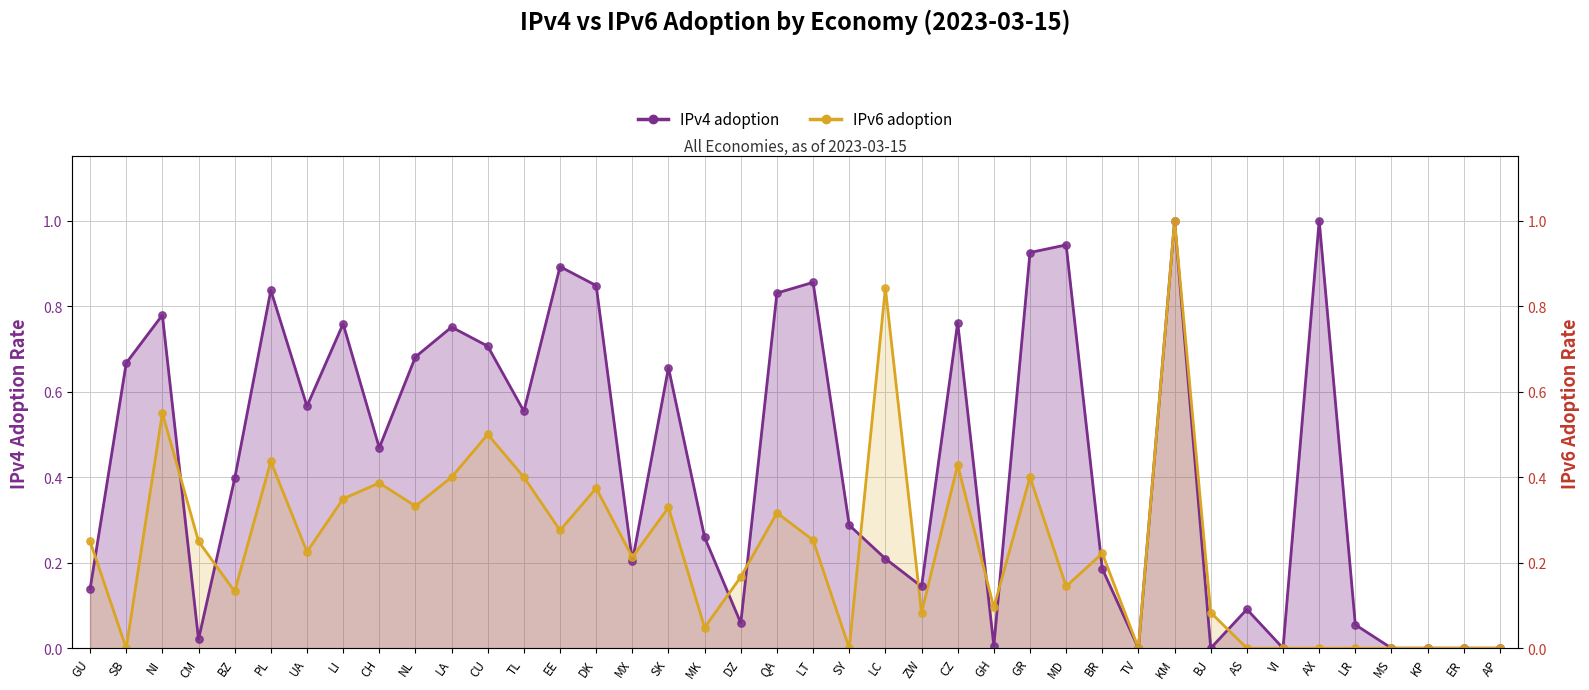

Which series has the largest Y range (max minus min)?

IPv4 adoption